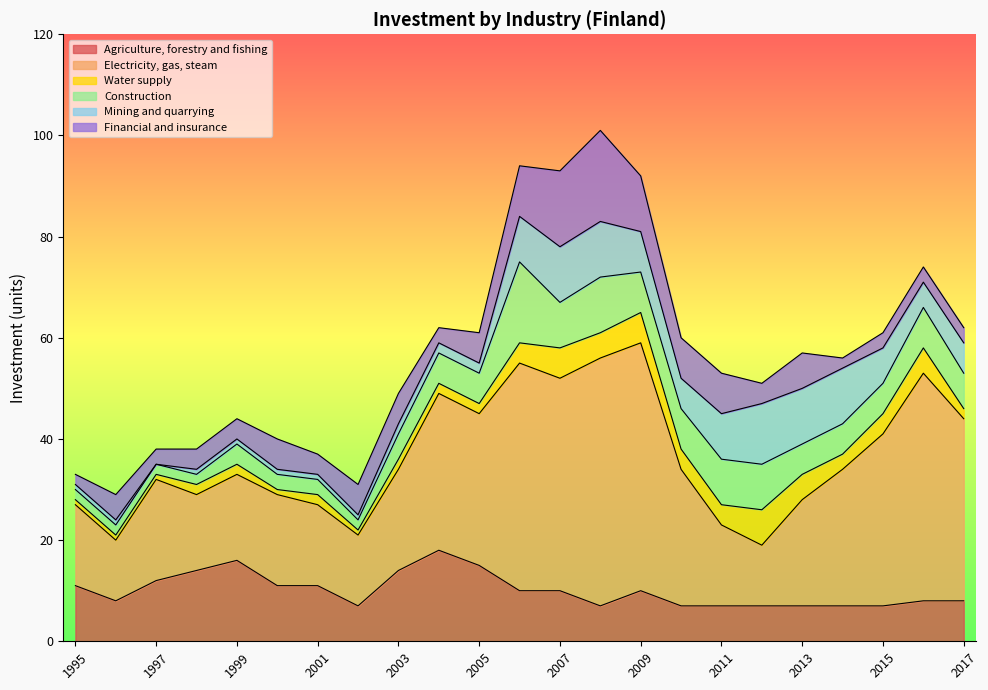

What is the minimum value for Electricity, gas, steam?

12